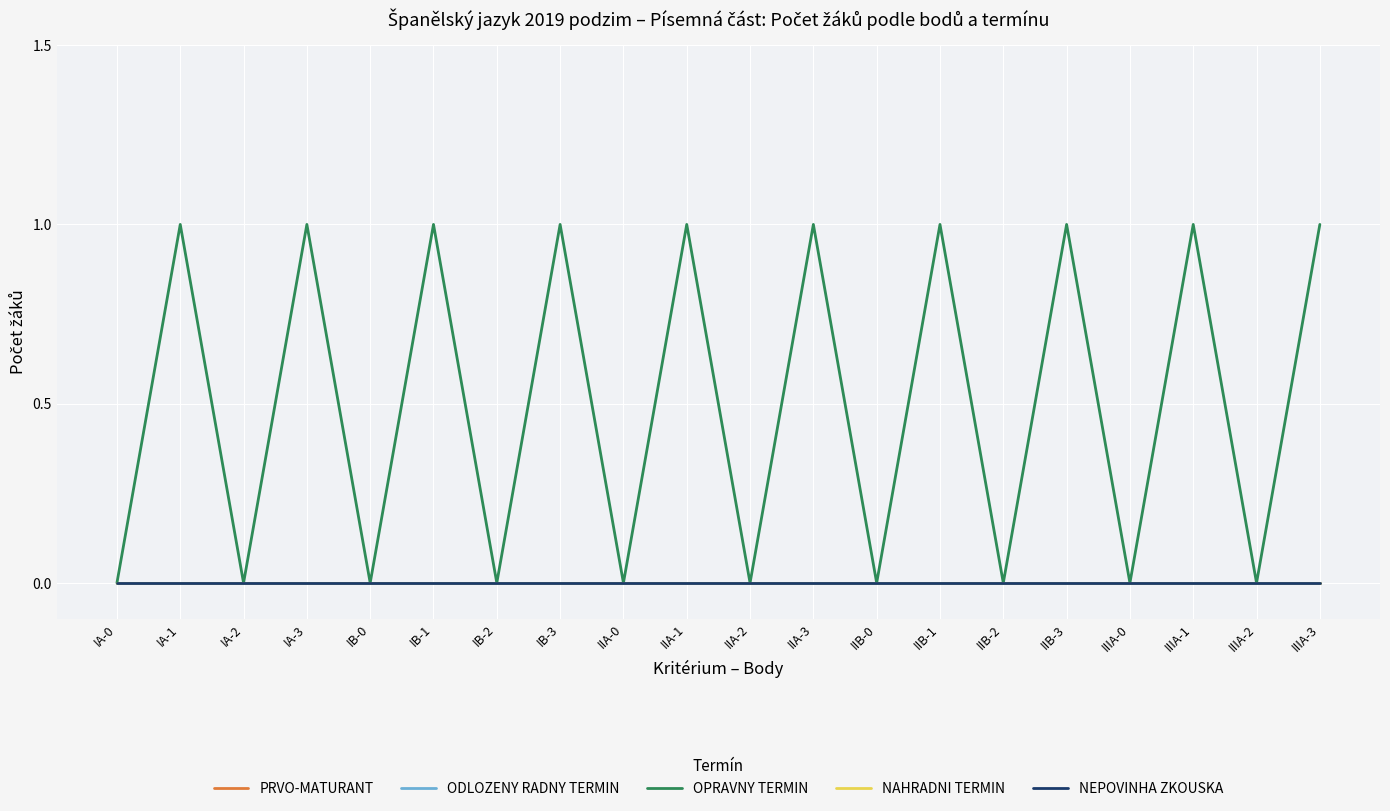

Does the chart display data point markers on the line(s)?

No